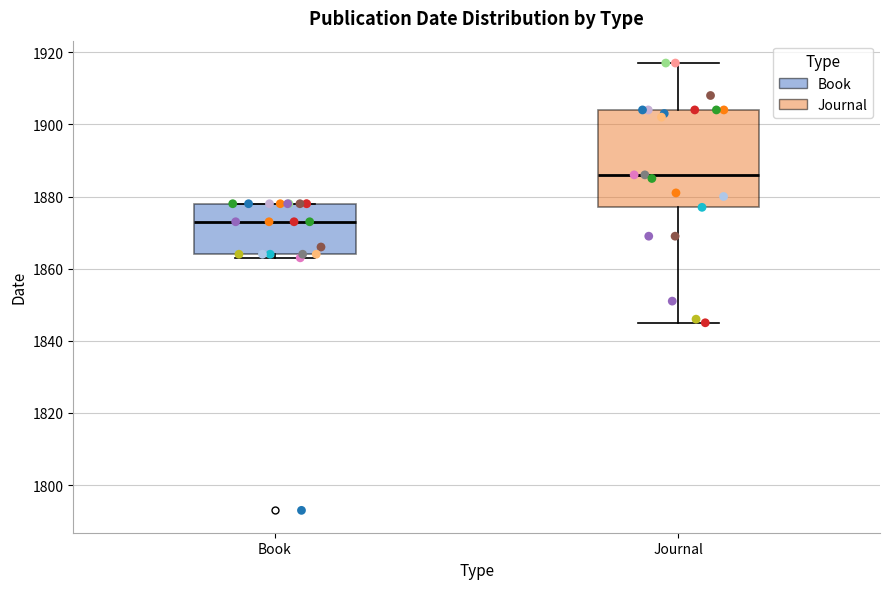

Reading left to right, read every box against the y-axis: the position of its median line, the range the box covers, and the ends of its whiskers. The values are not printed on the chart, so give them approximately, as read against the axis.

Book: median 1874, box 1864 to 1878, whiskers 1864 (just below the box's lower edge) to 1878
Journal: median 1886, box 1878 to 1904, whiskers 1846 to 1918